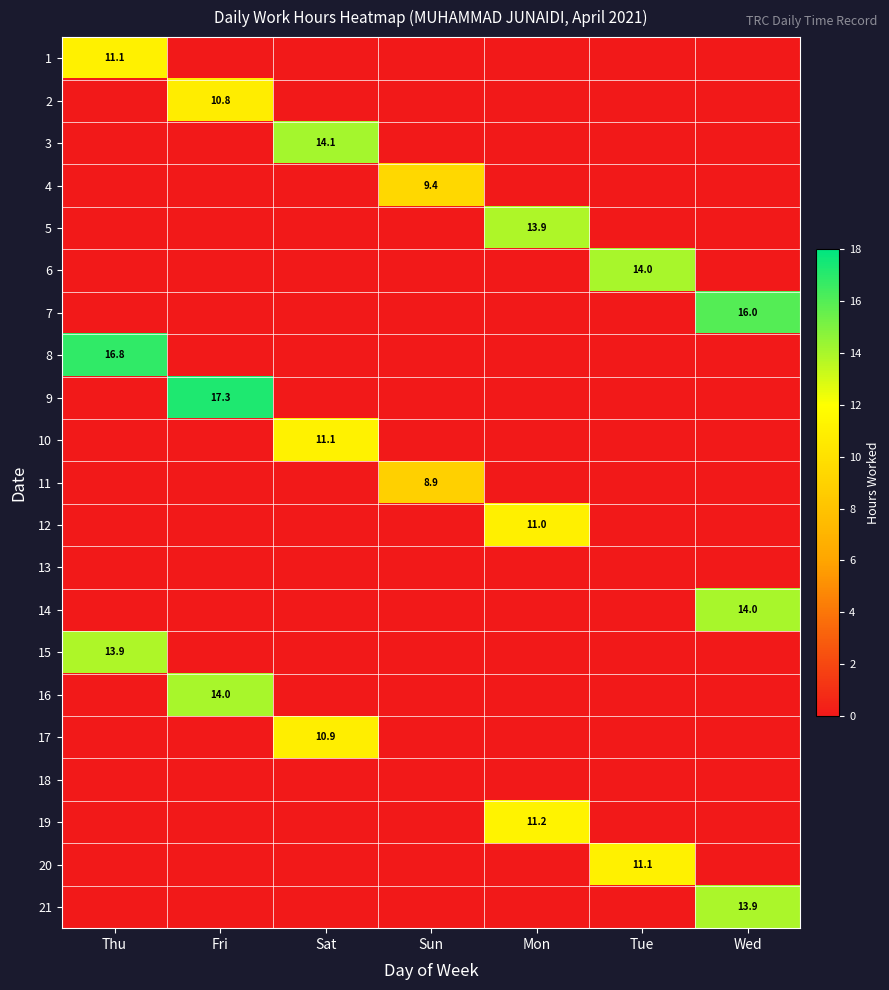

Is the value of 6 at Tue greater than the value of 3 at Sat?

No